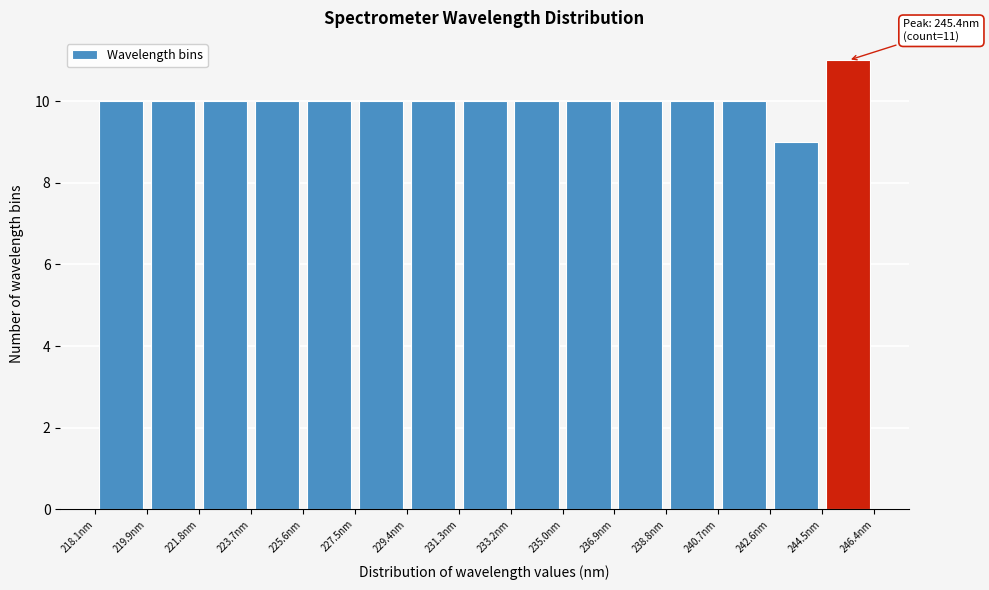

Which range on the x-axis has the tallest bar?

244.4 to 246.4